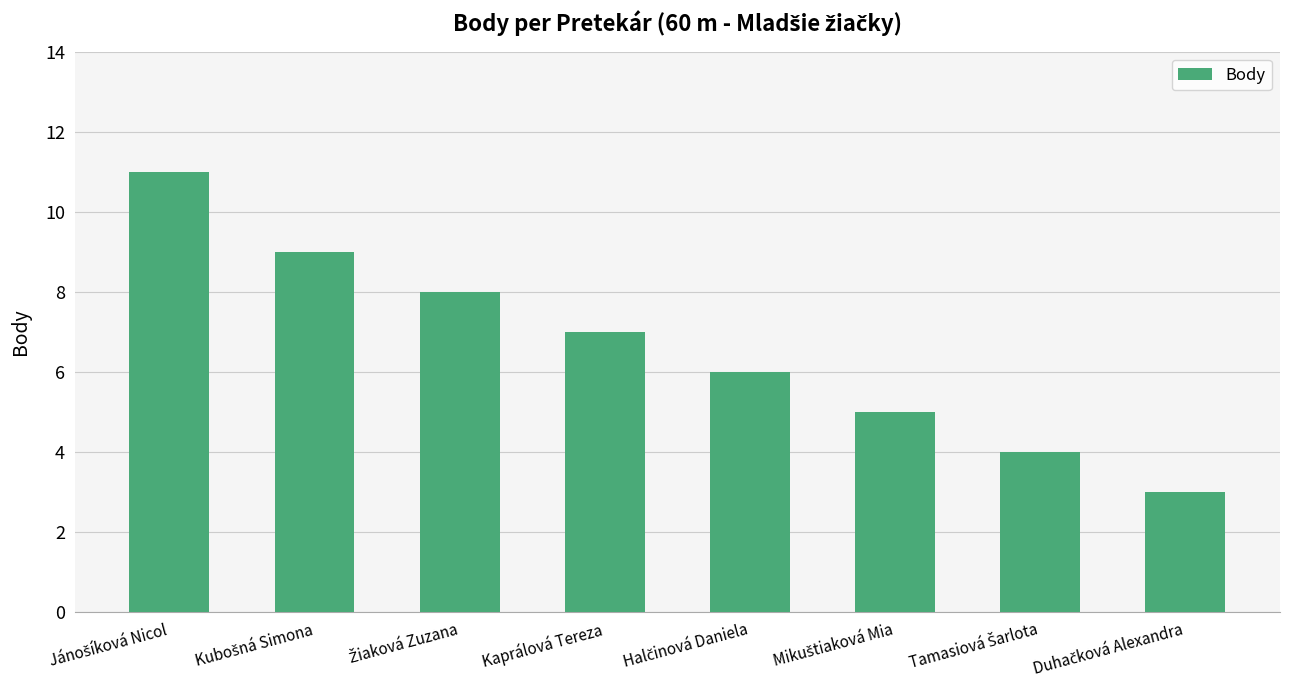

What is the sum of all values?

53